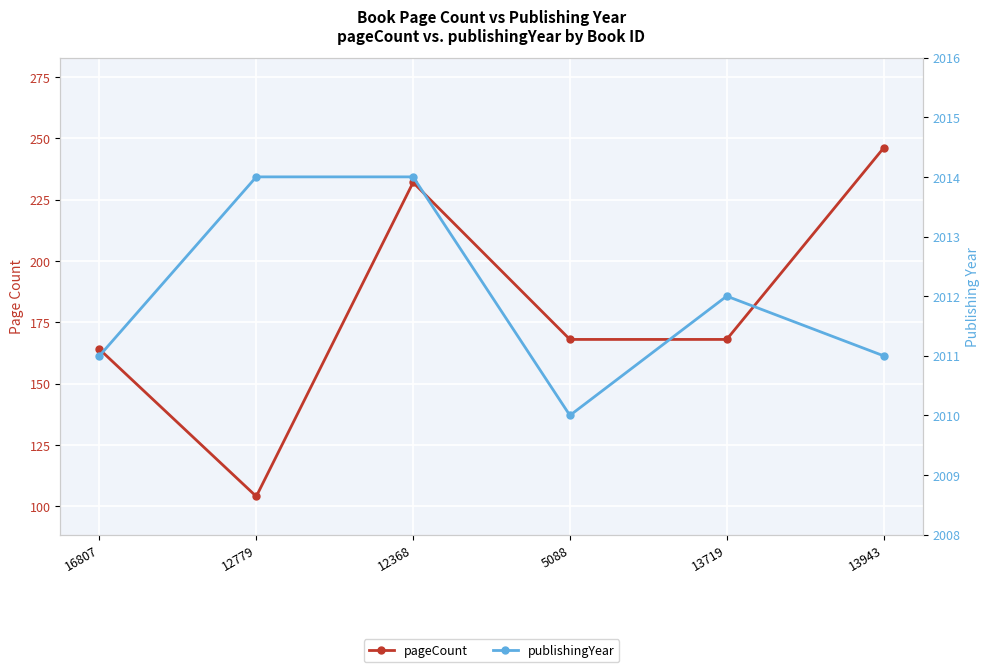

How many values in the pageCount series are below 168?

2